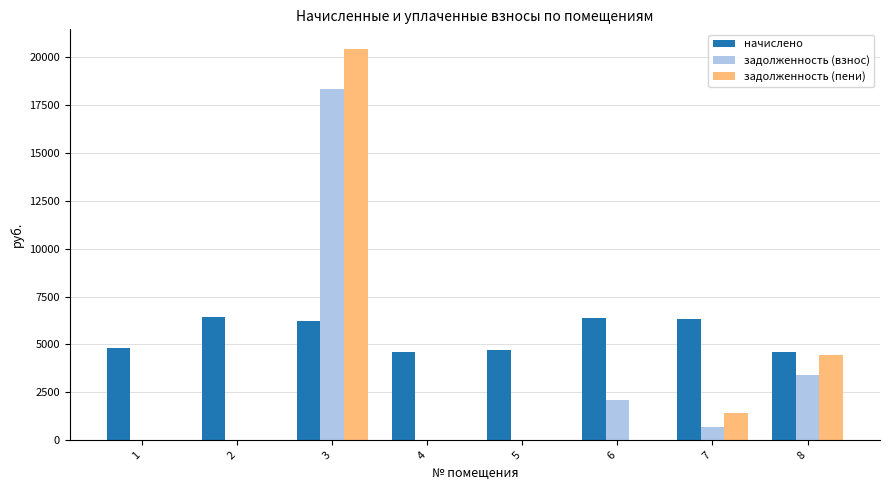

Is the value of задолженность (пени) at 5 greater than the value of начислено at 1?

No